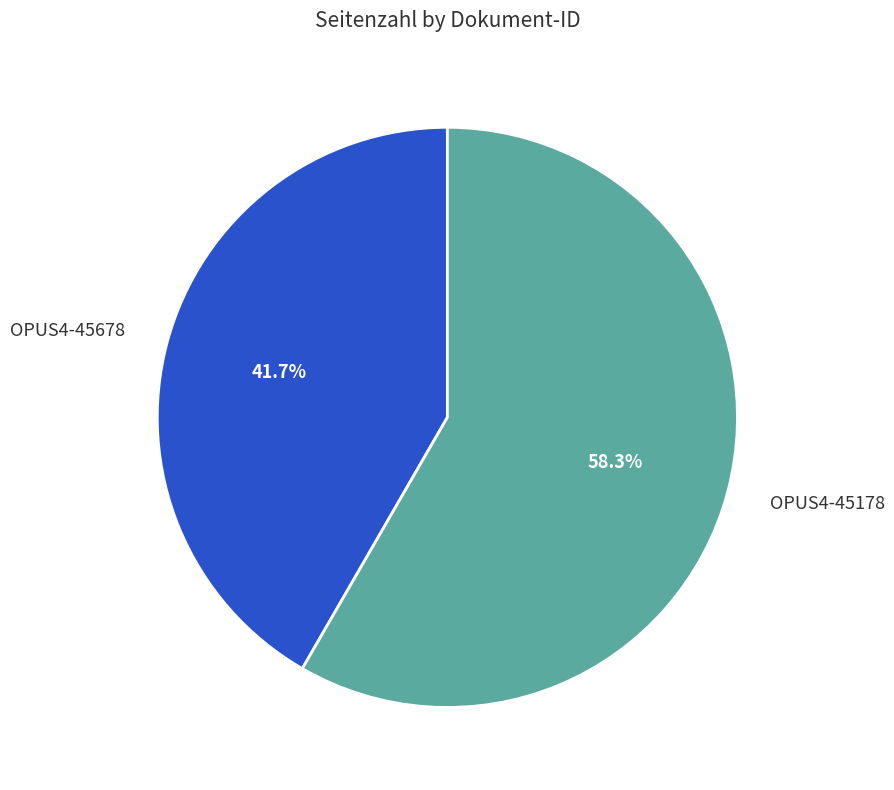

What percentage is the OPUS4-45178 slice, to the nearest percent?

58%